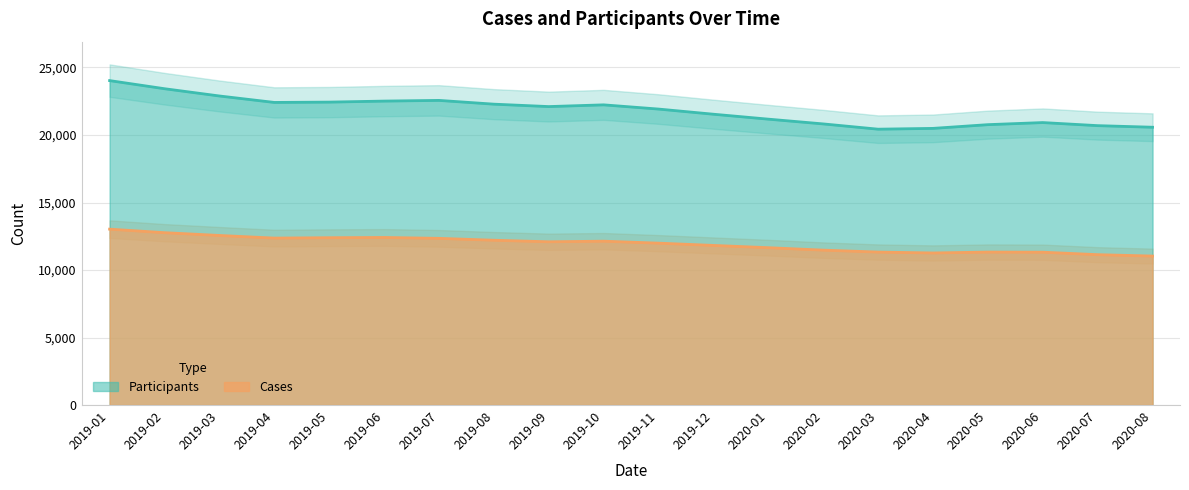

Reading right to left, transcribe all the data shown in this chart.

Participants: 2020-08=20575	2020-07=20693	2020-06=20921	2020-05=20766	2020-04=20490	2020-03=20431	2020-02=20821	2020-01=21174	2019-12=21539	2019-11=21921	2019-10=22233	2019-09=22105	2019-08=22284	2019-07=22563	2019-06=22512	2019-05=22436	2019-04=22412	2019-03=22890	2019-02=23428	2019-01=24029
Cases: 2020-08=11034	2020-07=11137	2020-06=11320	2020-05=11330	2020-04=11263	2020-03=11330	2020-02=11473	2020-01=11654	2019-12=11822	2019-11=11990	2019-10=12136	2019-09=12092	2019-08=12206	2019-07=12346	2019-06=12412	2019-05=12393	2019-04=12365	2019-03=12560	2019-02=12766	2019-01=13027